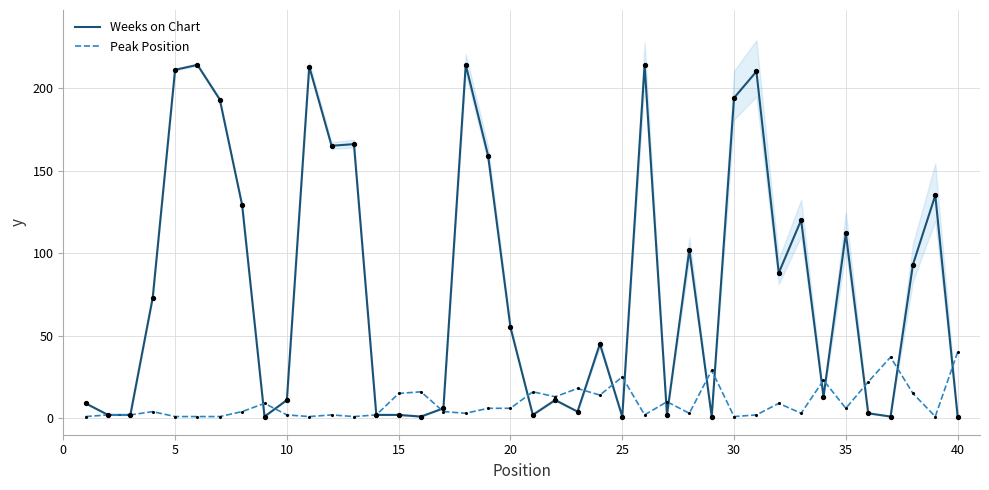

What are all the series names shown in the legend?

Weeks on Chart, Peak Position